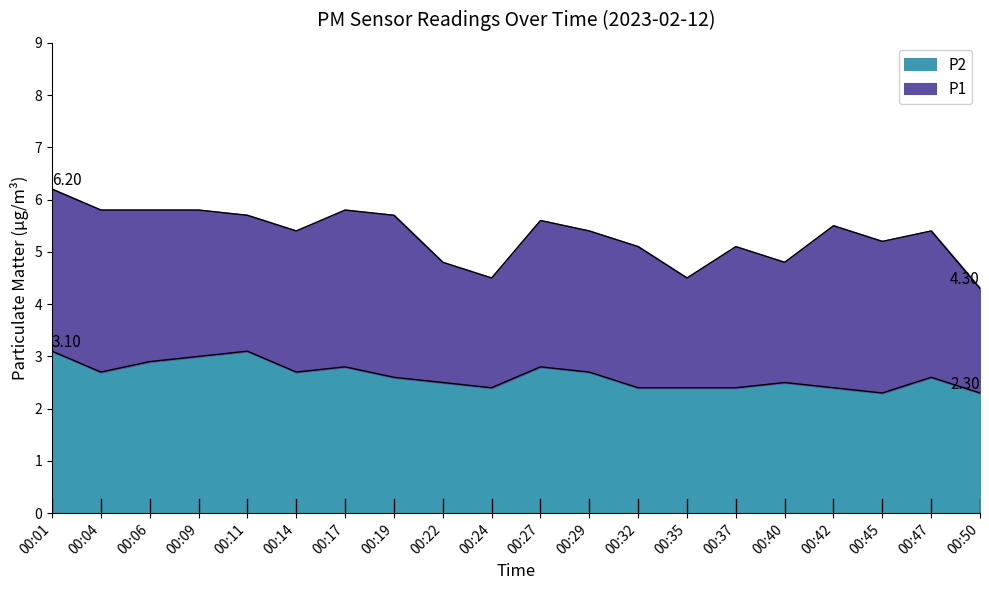

True or false: P1 and P2 cross at least once.

False